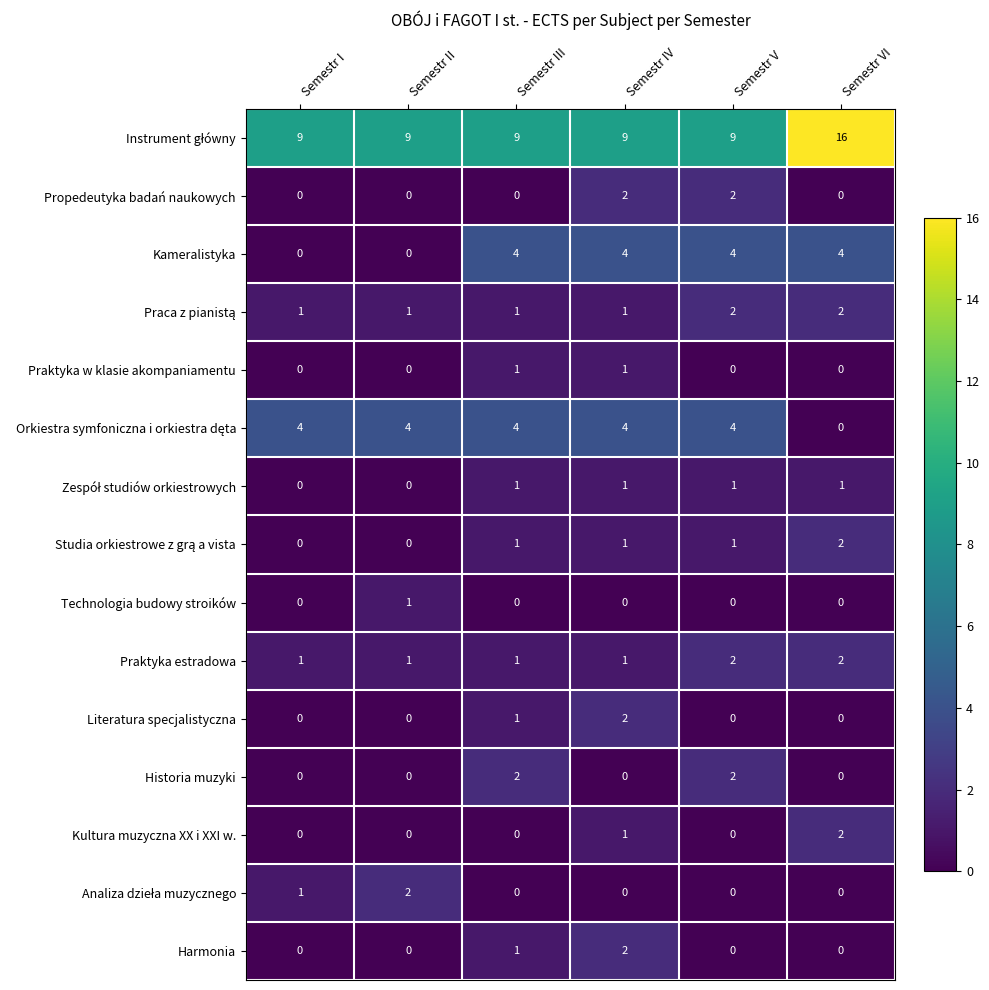

What is the sum of all Praktyka estradowa values?

8